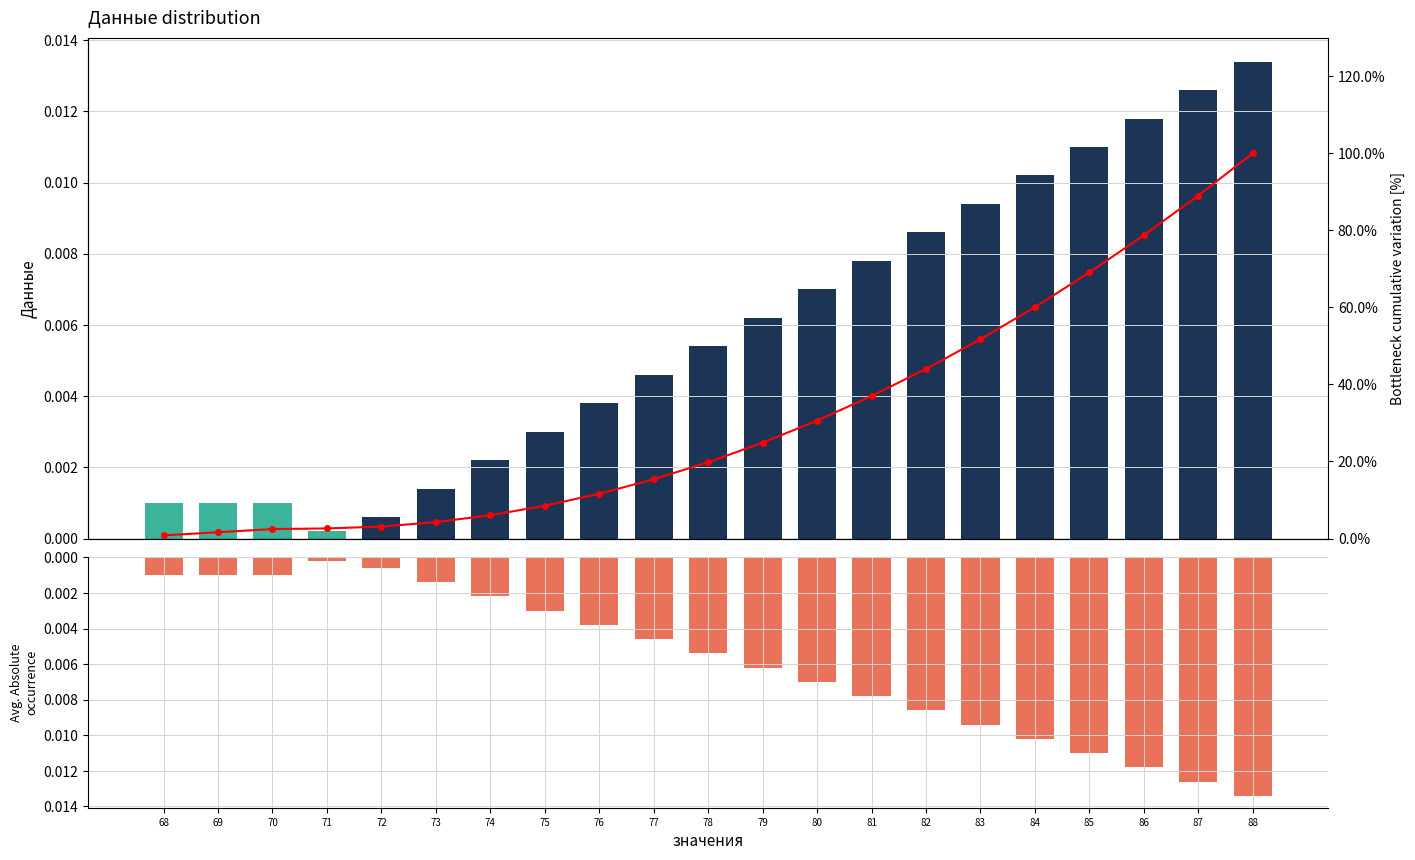

Count the number of categories in the chart.

21